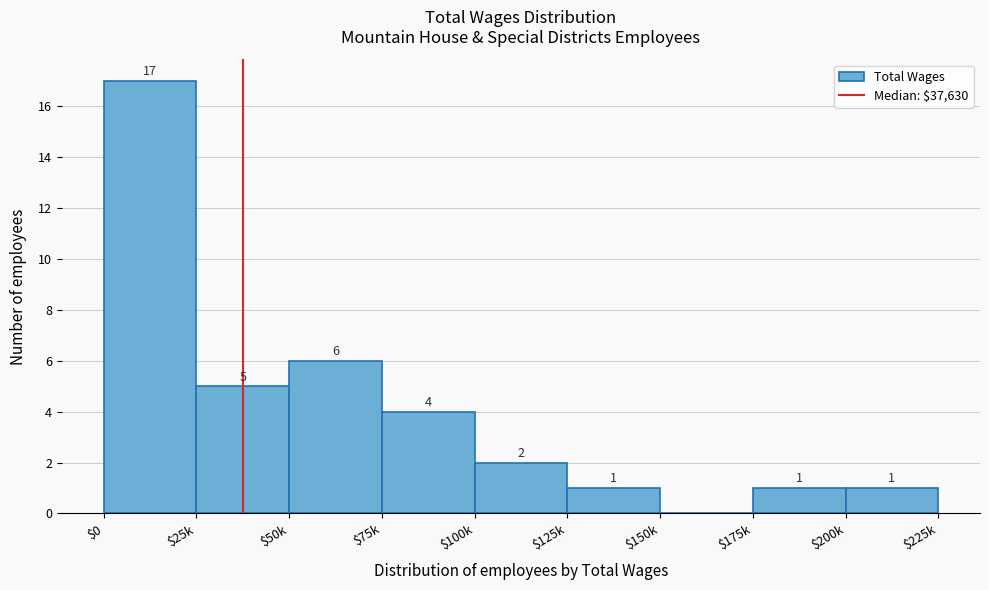

Which category has the highest value across all series?

$0